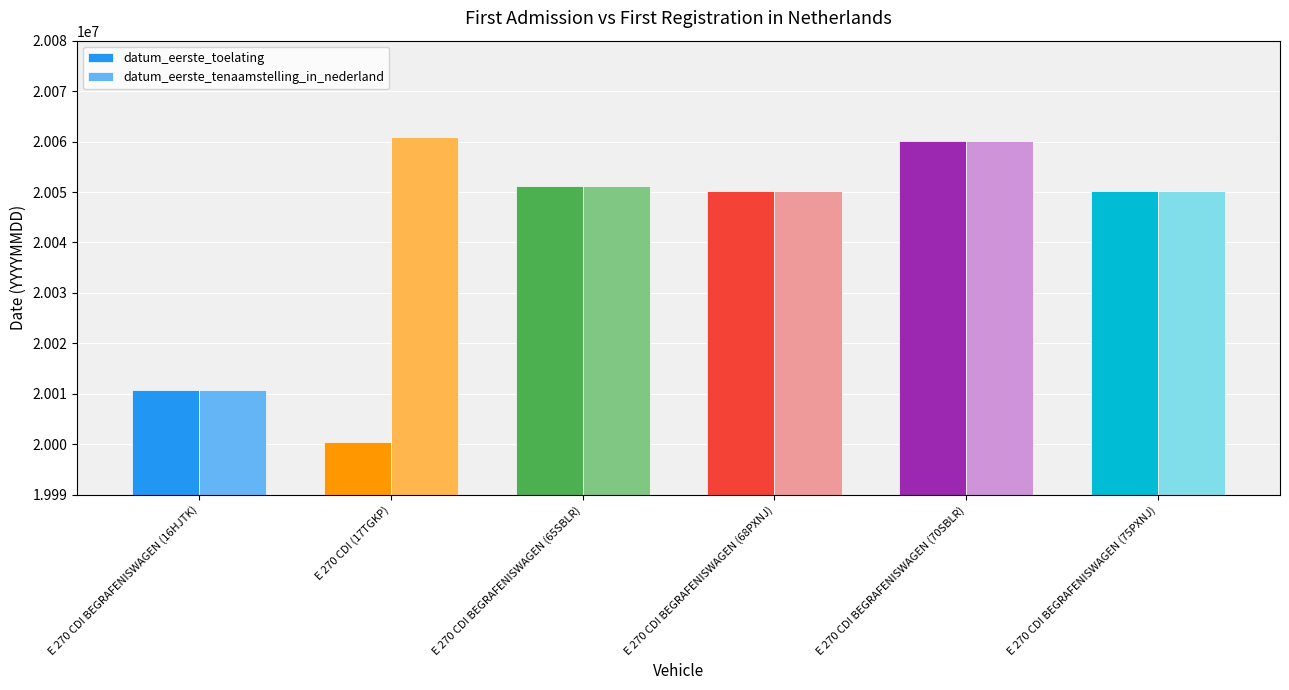

What position from the left is E 270 CDI BEGRAFENISWAGEN (75PXNJ)?

6